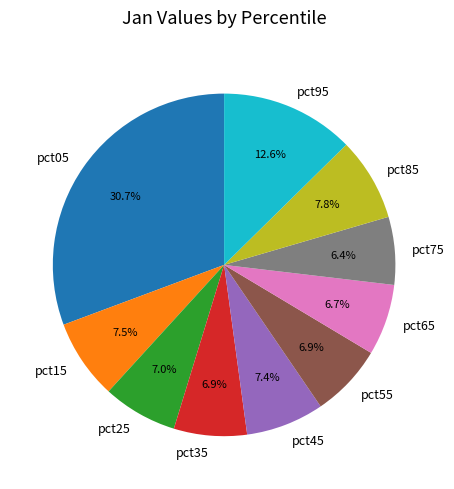

Is there any slice that represents more than half of the pie?

No